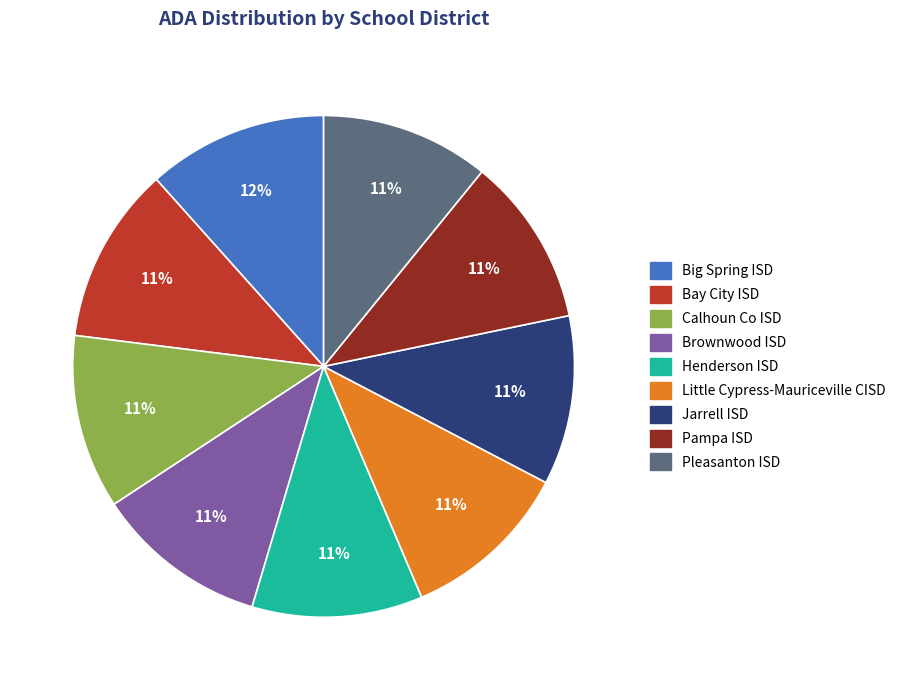

The Pleasanton ISD slice represents 11% of the pie. True or false?

True